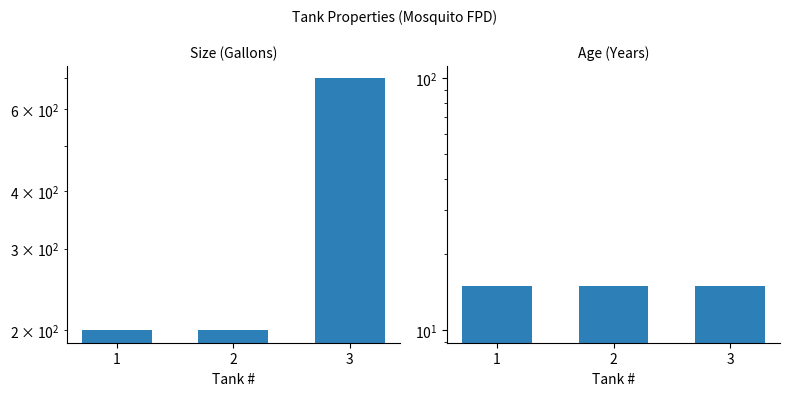

Are the bars grouped side by side (vs. stacked)?

Yes